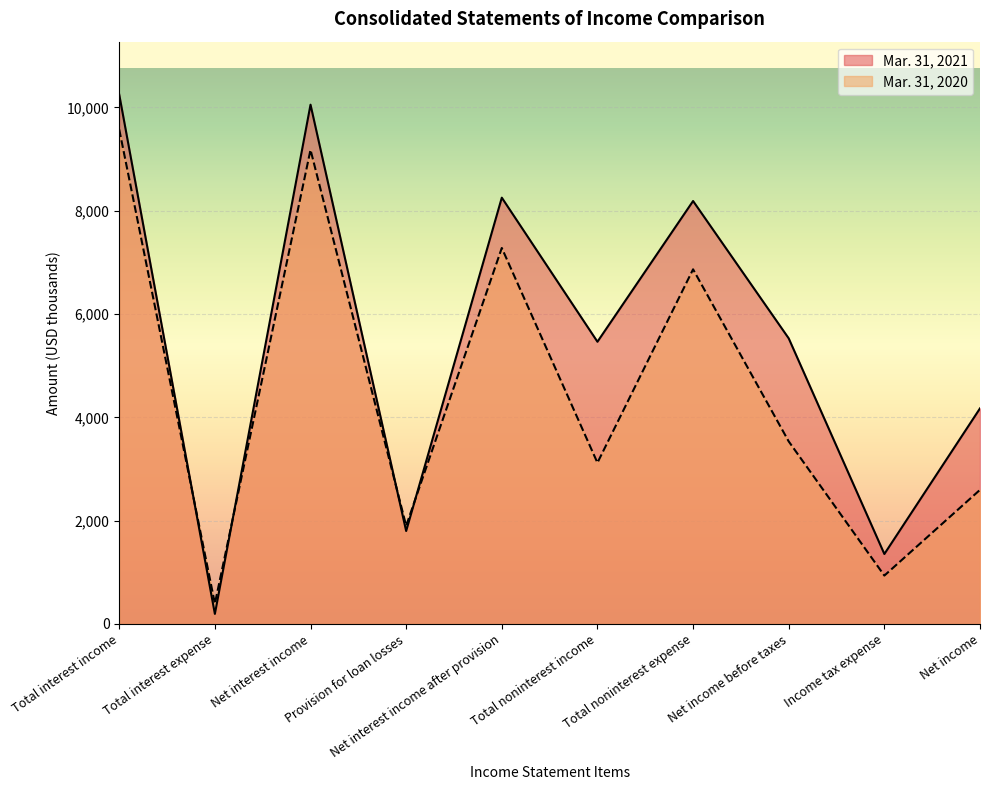

At which category does Mar. 31, 2020 reach its first local peak?

Net interest income